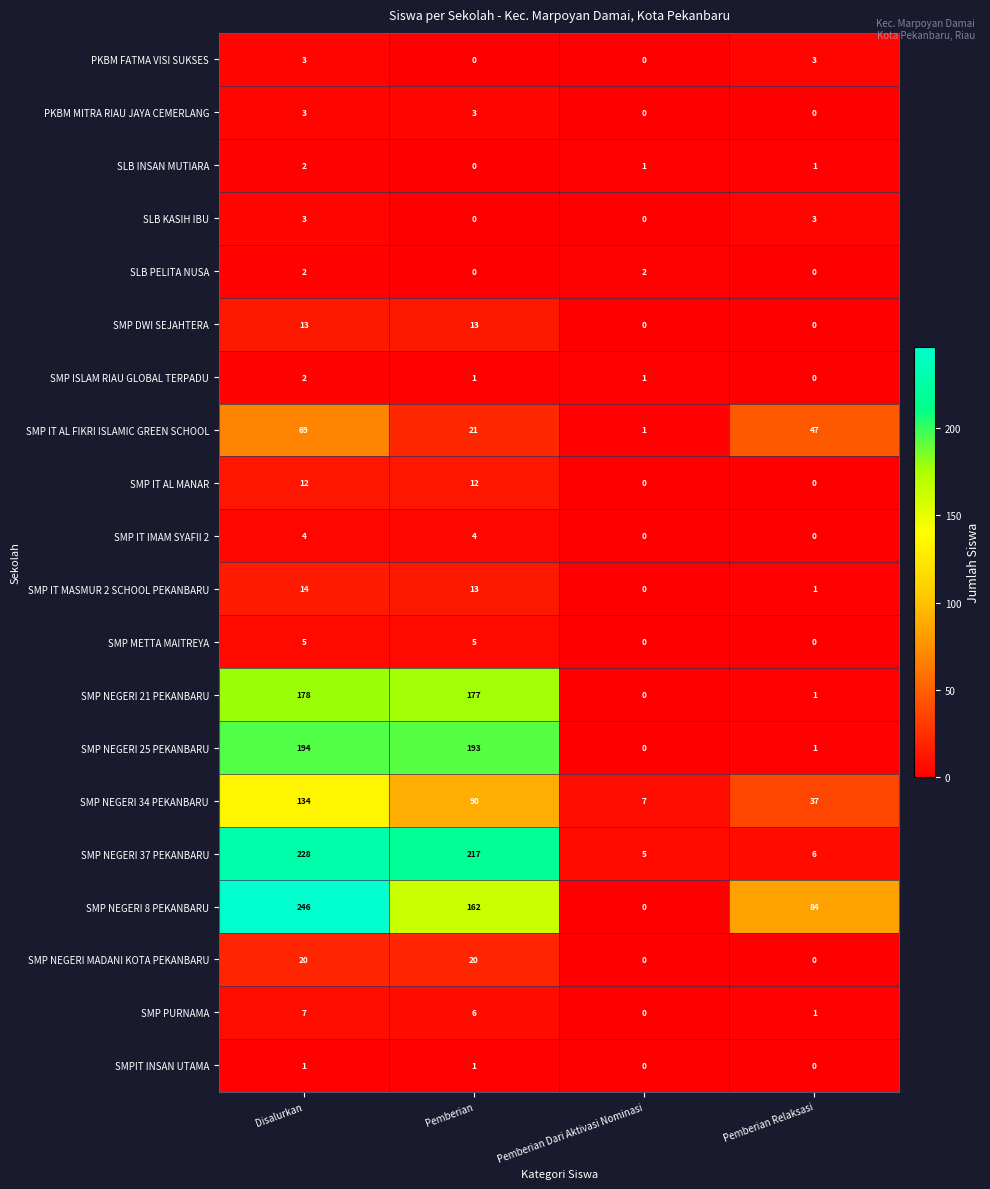

List the labels in order of SMP NEGERI 37 PEKANBARU value, largest first.

Disalurkan, Pemberian, Pemberian Relaksasi, Pemberian Dari Aktivasi Nominasi